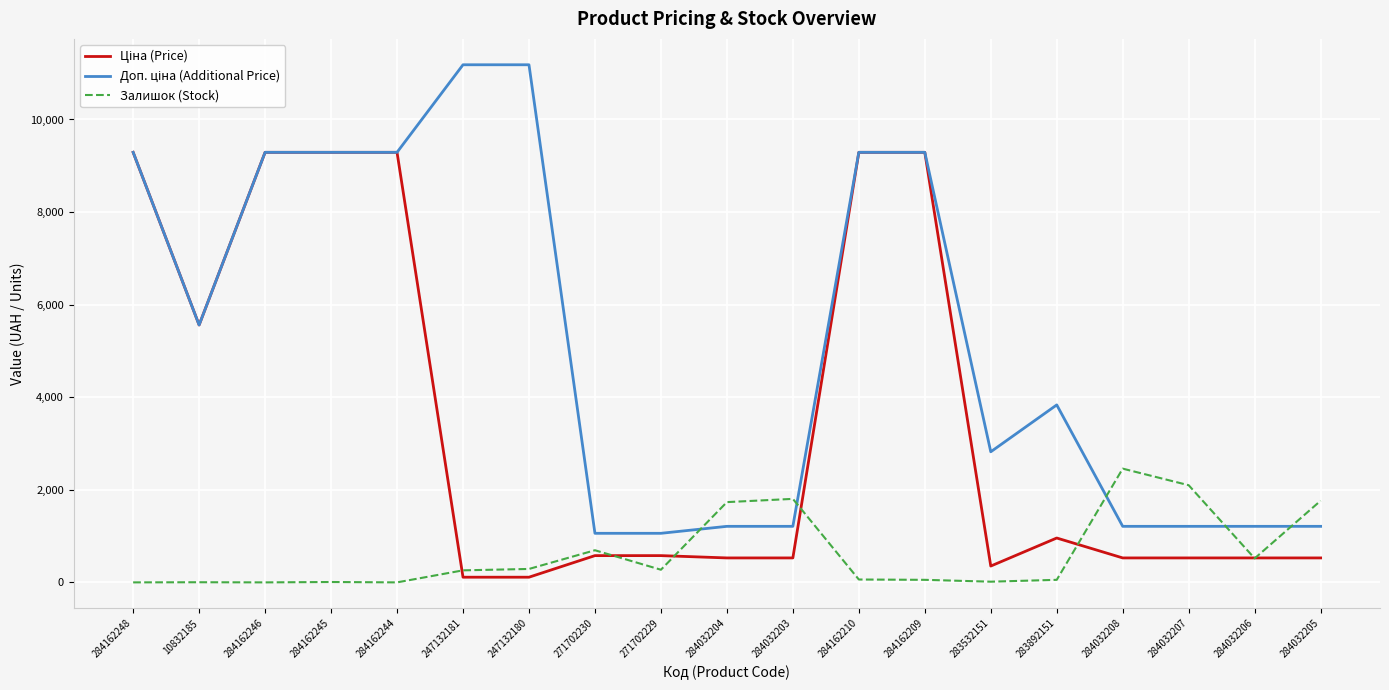

What is the spread (max minus min) of values at 284162248?

9290.5